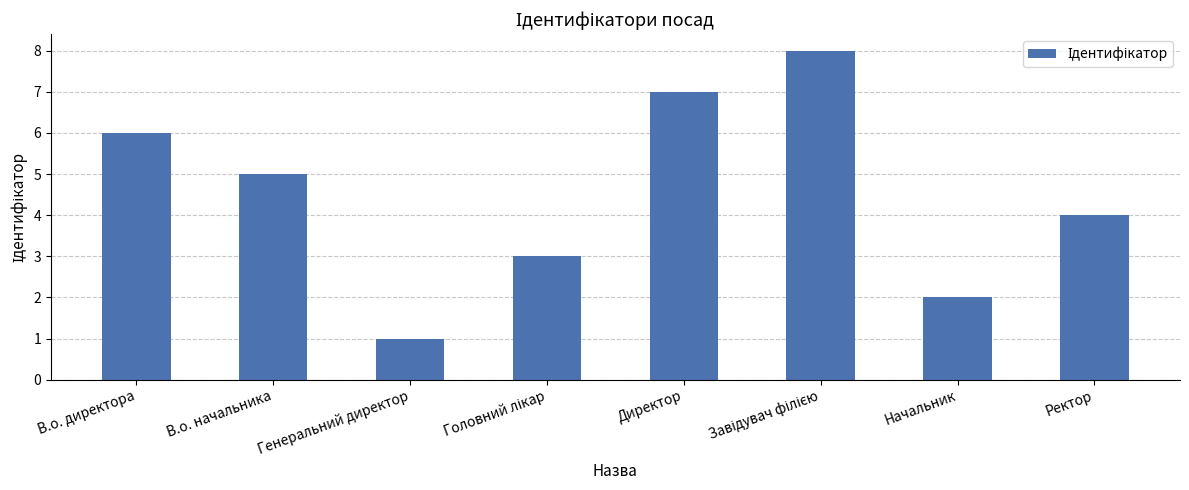

What is the difference between the values at Директор and В.о. начальника?

2